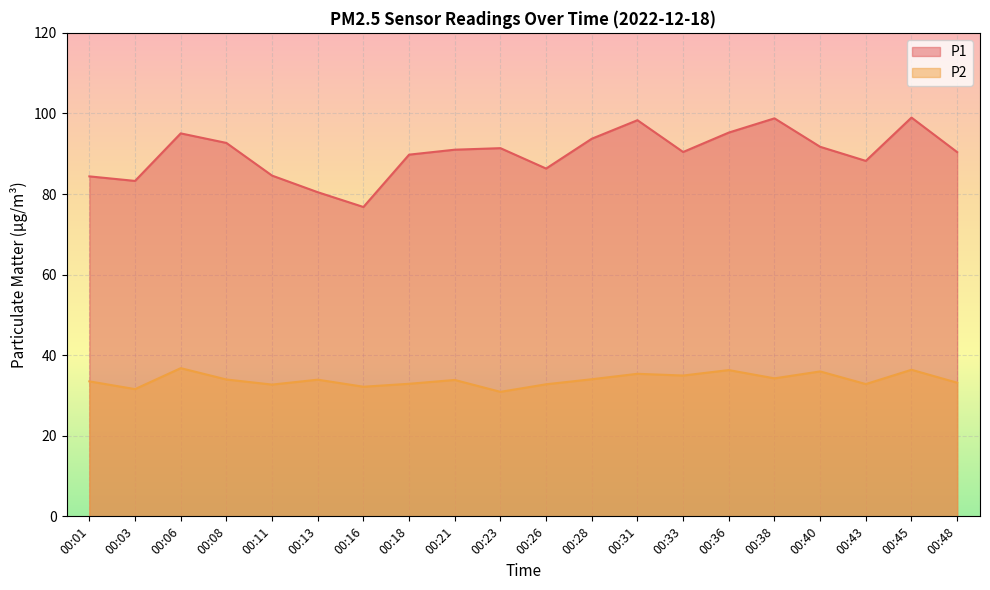

How many lines are shown in the chart?

2